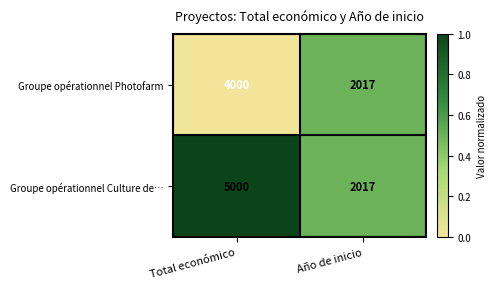

Is it true that Groupe opérationnel Photofarm equals 1666 at Total económico?

False